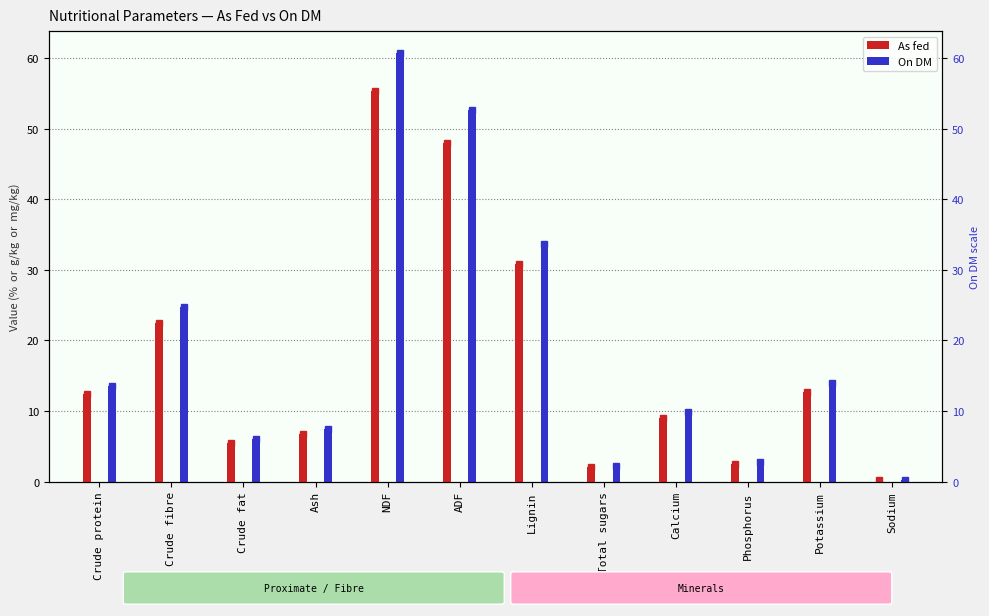

How many bars are there in total?

24